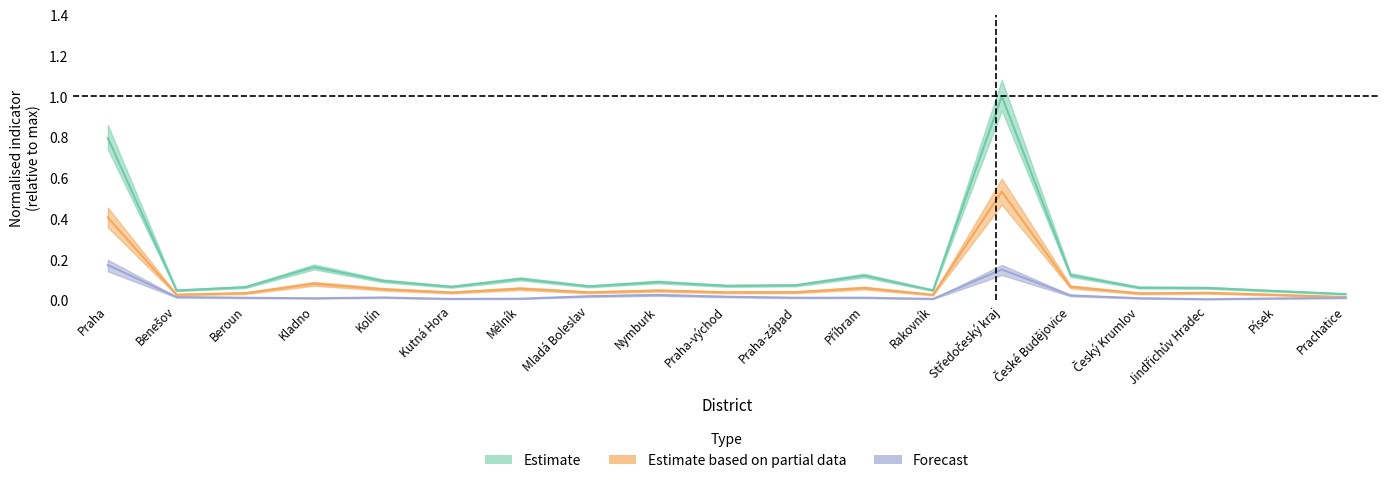

True or false: Uchazeči celkem (neumíst.) has more than 2 interior local peaks.

True